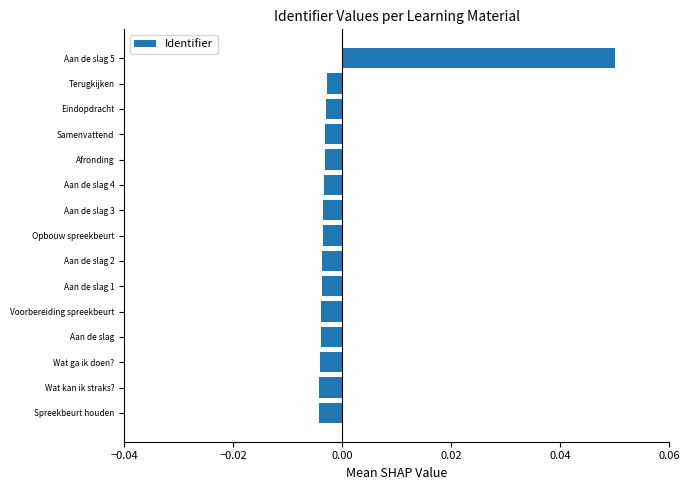

Which label corresponds to the largest value in the chart?

Aan de slag 5